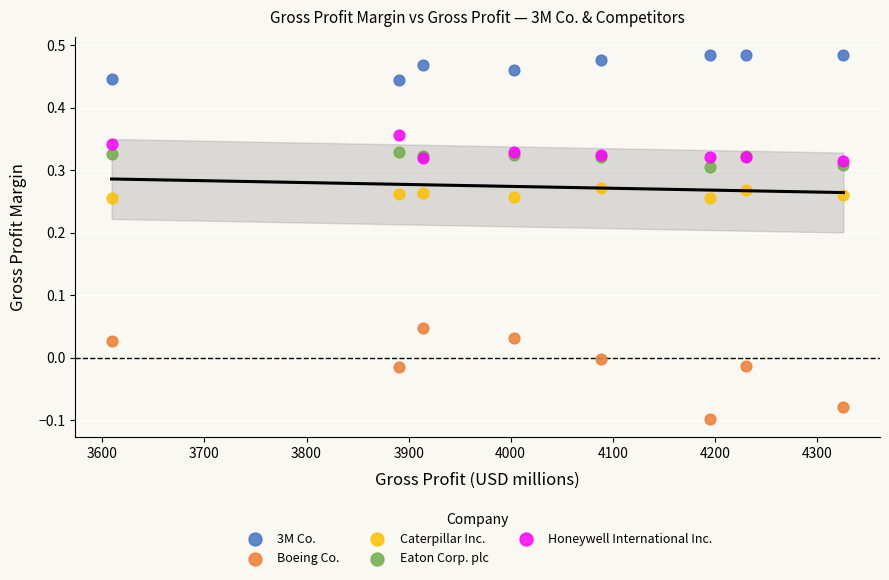

What are all the series names shown in the legend?

3M Co., Boeing Co., Caterpillar Inc., Eaton Corp. plc, Honeywell International Inc.